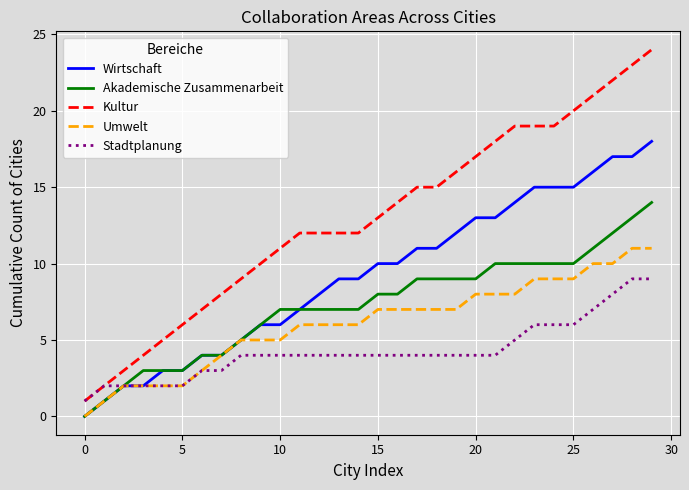

True or false: Kultur and Umwelt intersect in this chart.

False